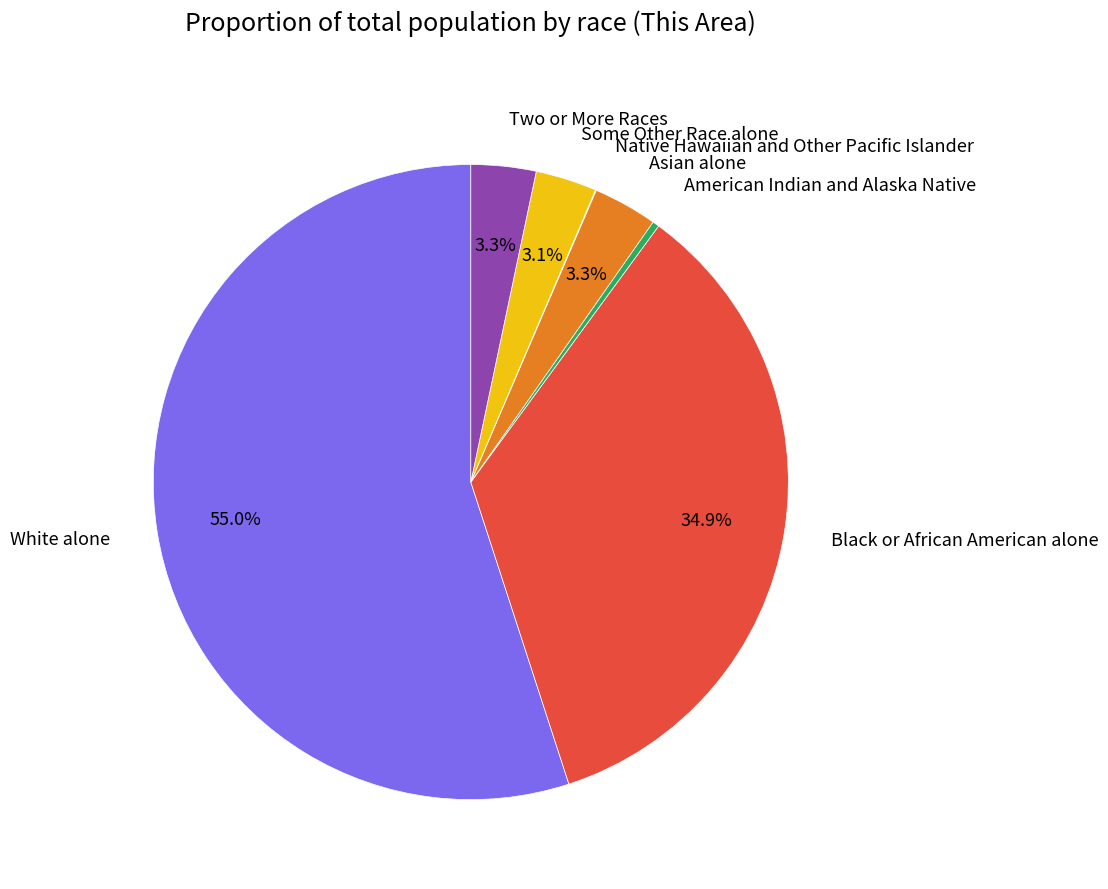

To the nearest percent, what is the average slice percentage?

14%